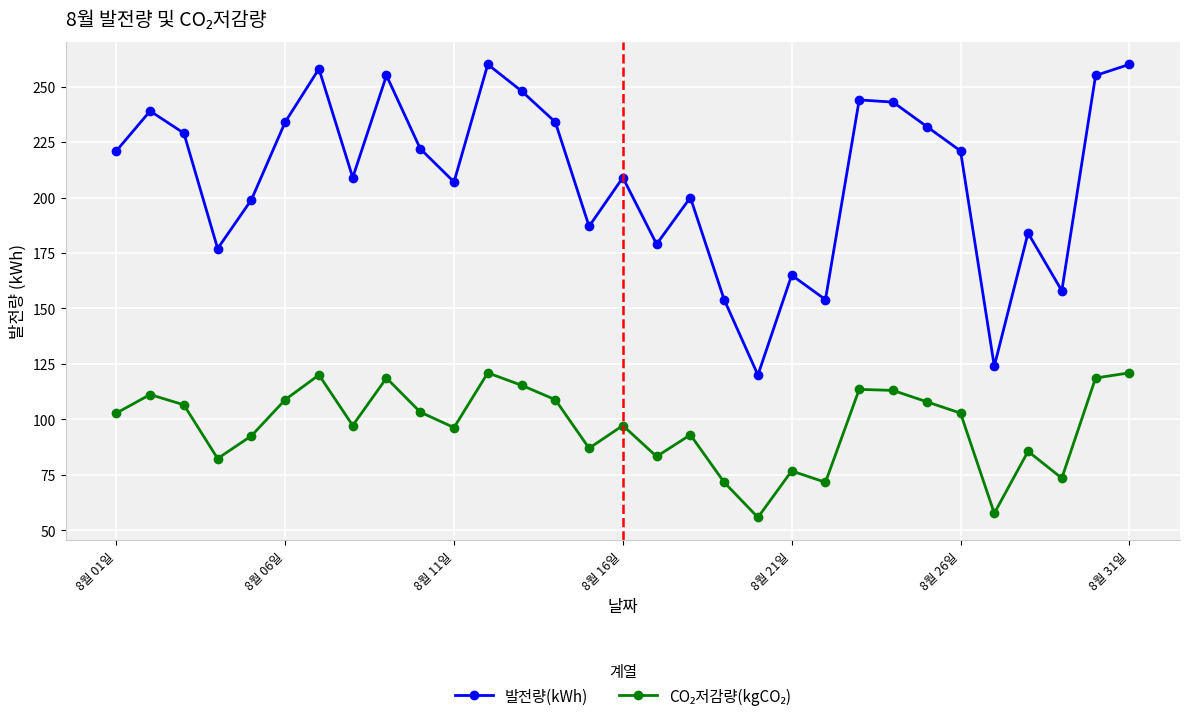

What is the difference between the second highest and second lowest values in the 발전량(kWh) series?

136.0